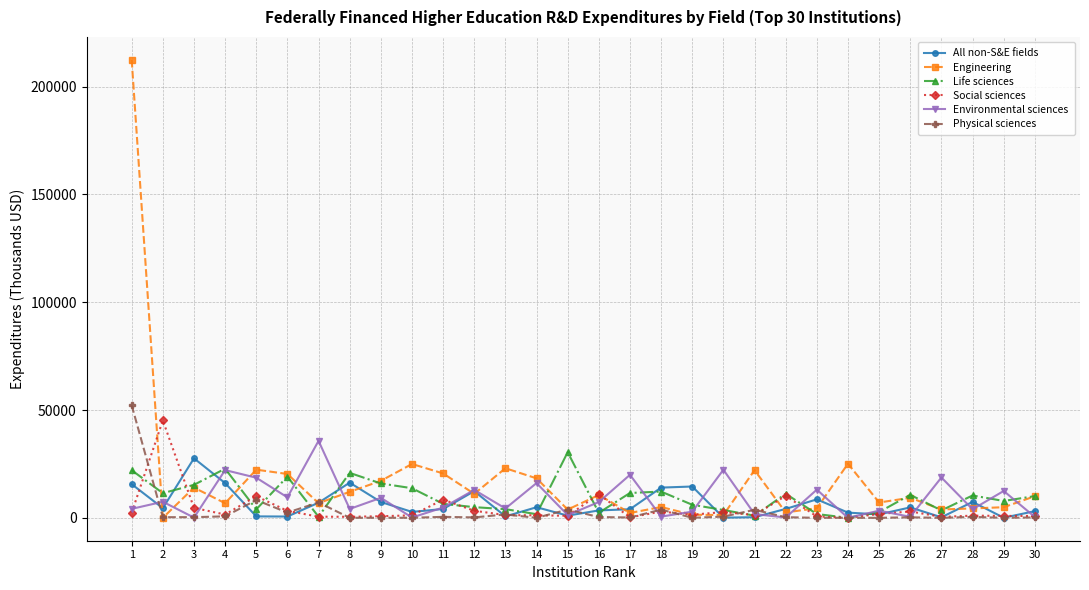

How many lines are shown in the chart?

6